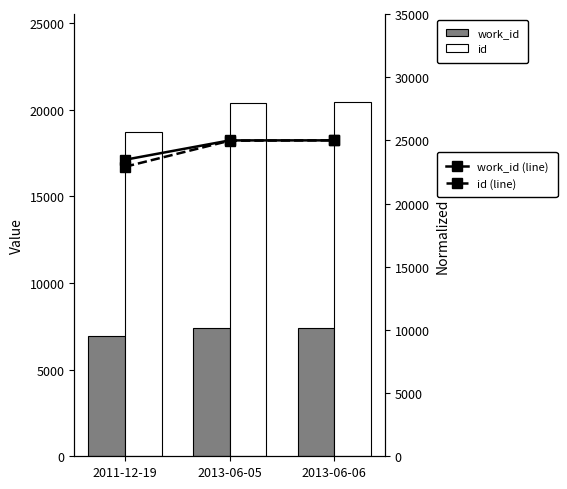

How many groups of bars are there?

3